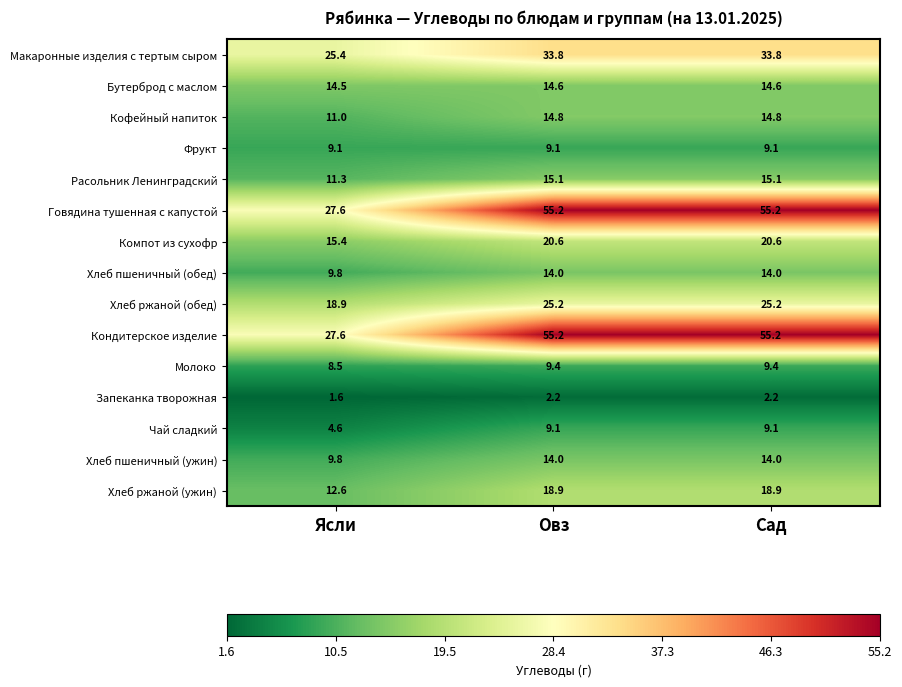

What is the spread (max minus min) of values at Сад?

53.0